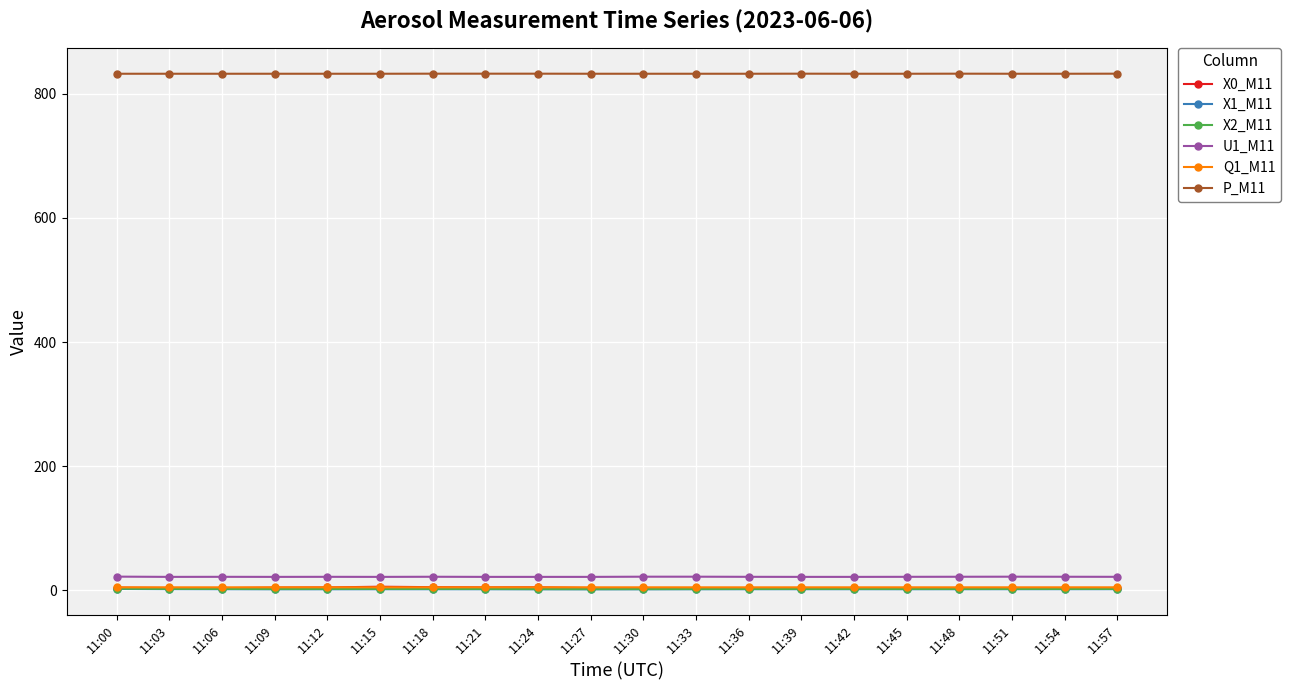

The X2_M11 series shows 2.9 at 11:00. True or false?

True